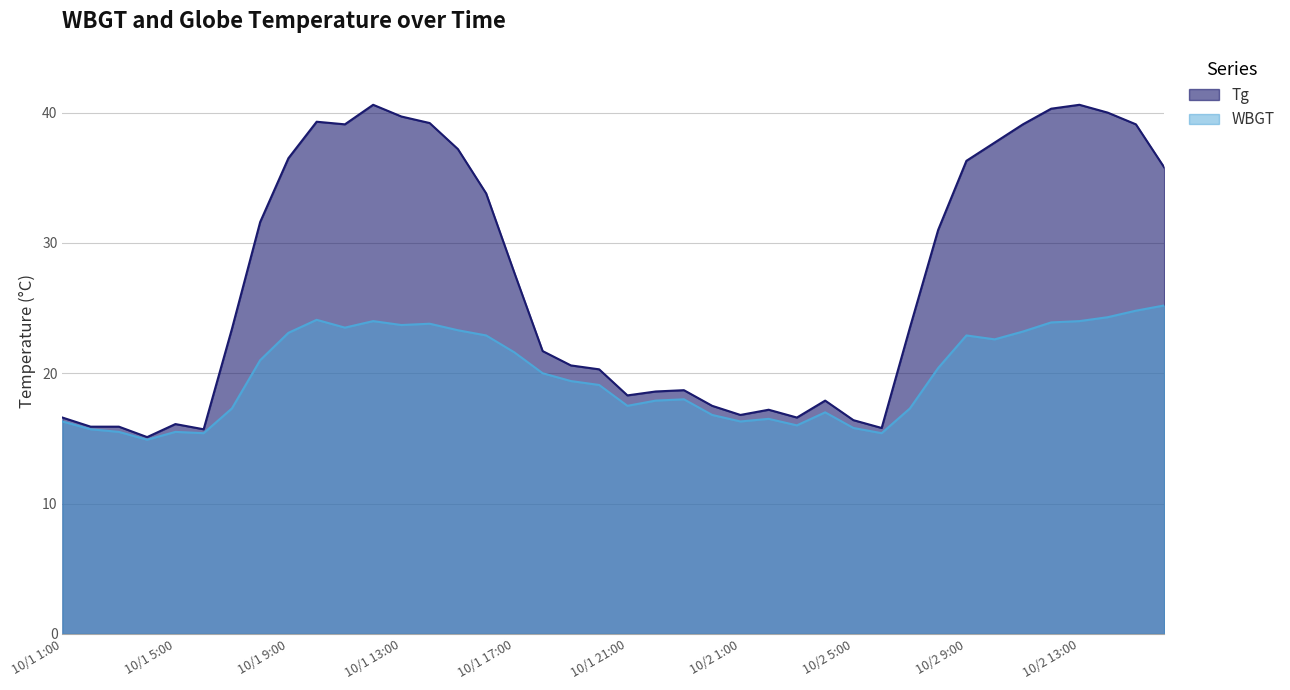

How many data points in Tg are above 23?

21